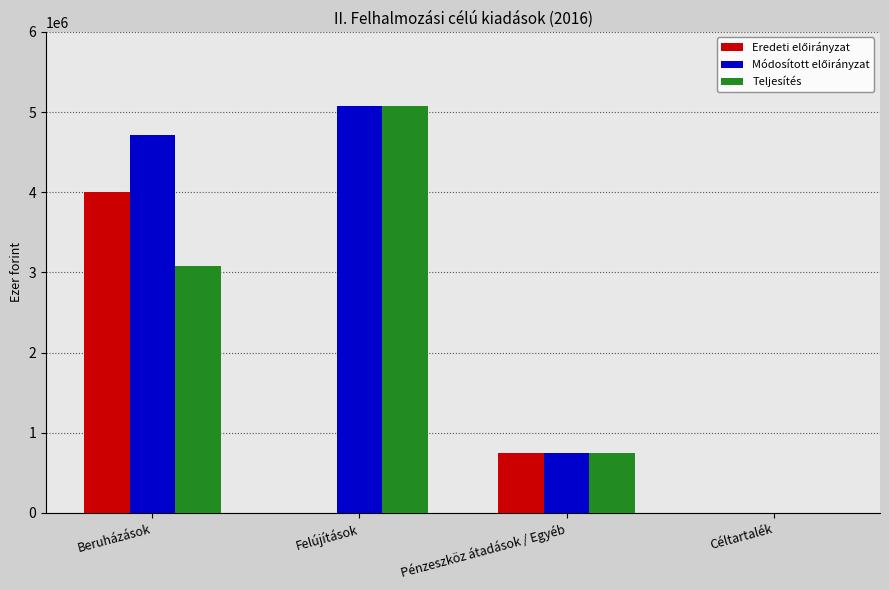

Is it true that Teljesítés equals 4245762 at Beruházások?

False